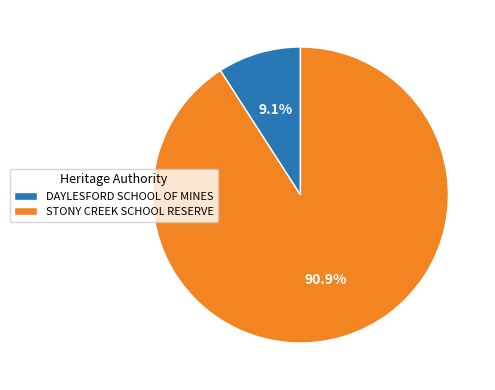

To the nearest percent, what is the average slice percentage?

50%